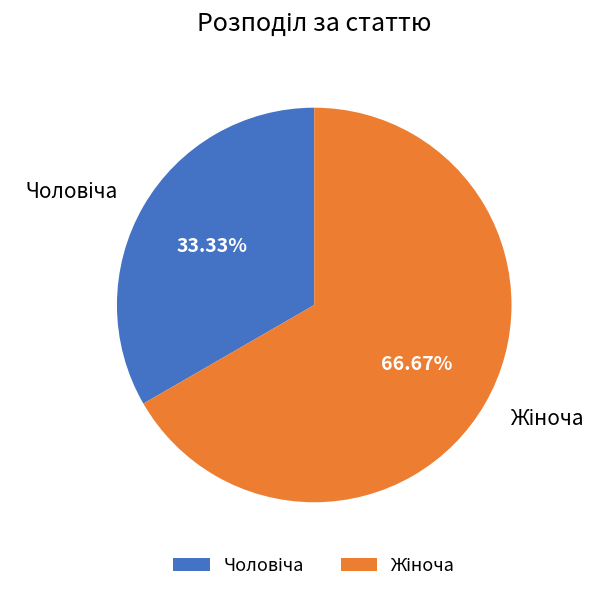

Is there any slice that represents more than half of the pie?

Yes